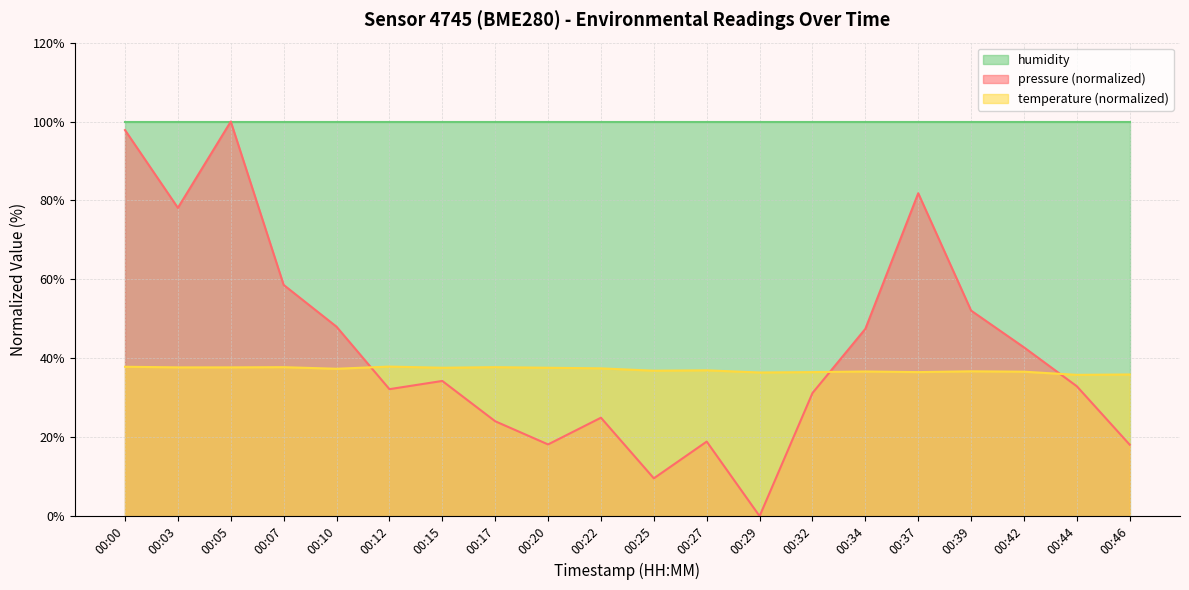

At which label is pressure closest to 50?

00:10